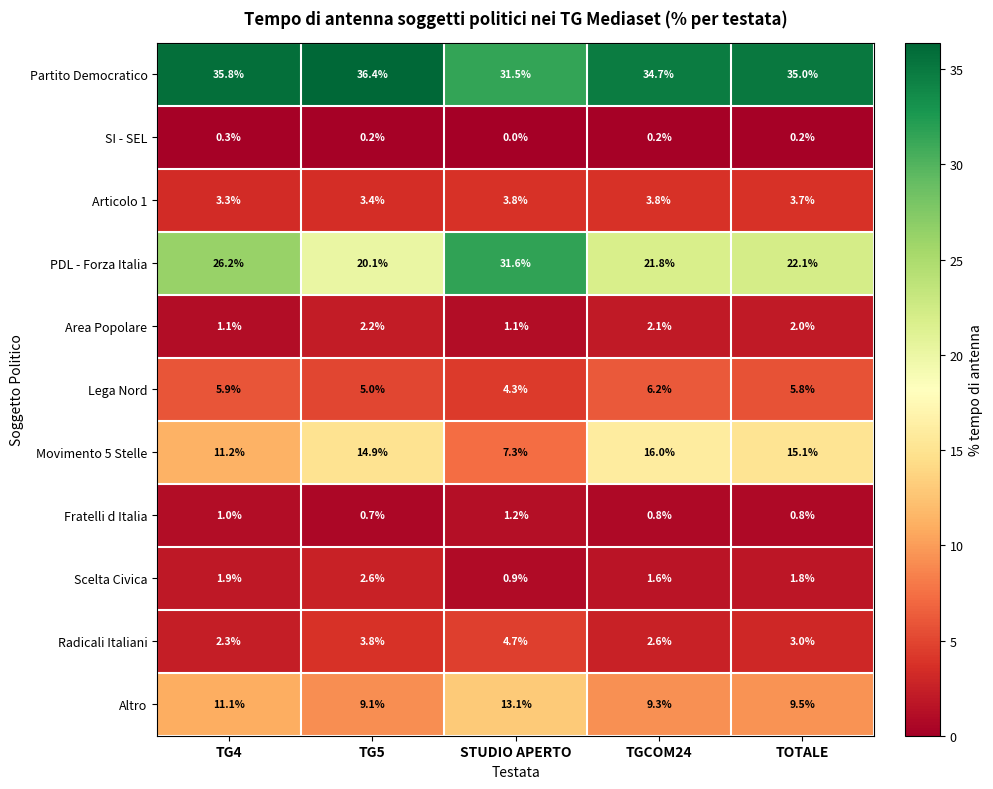

What is the difference between the maximum and minimum values in the PDL - Forza Italia series?

11.5